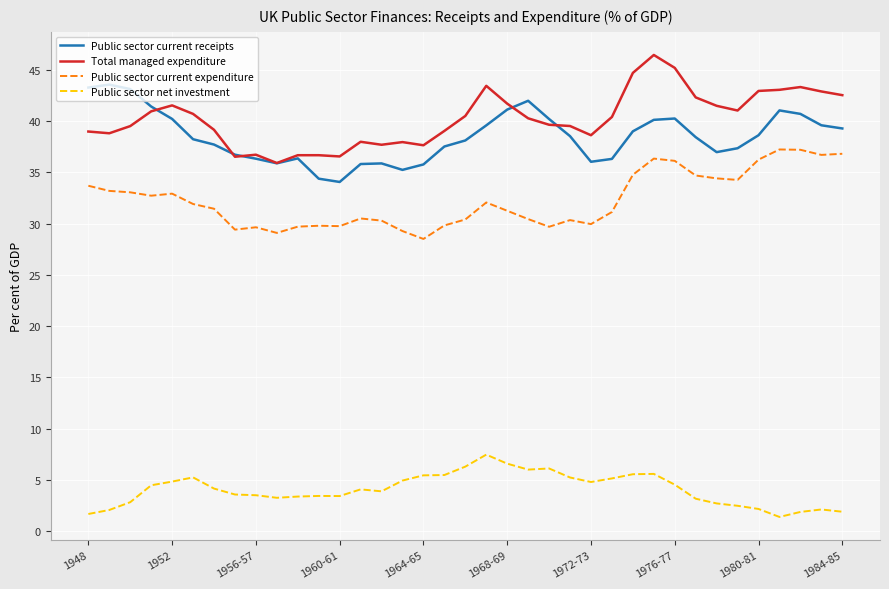

Rank the series by their maximum value, from lowest to highest.

Public sector net investment, Public sector current expenditure, Public sector current receipts, Total managed expenditure